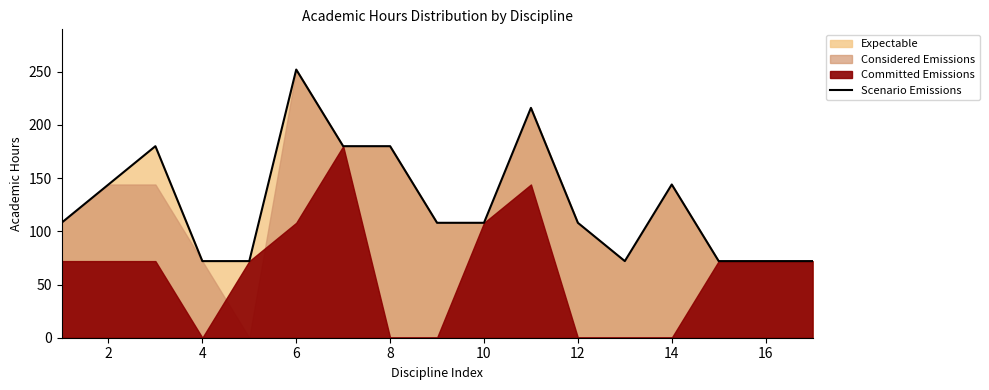

Count the number of categories in the chart.

17